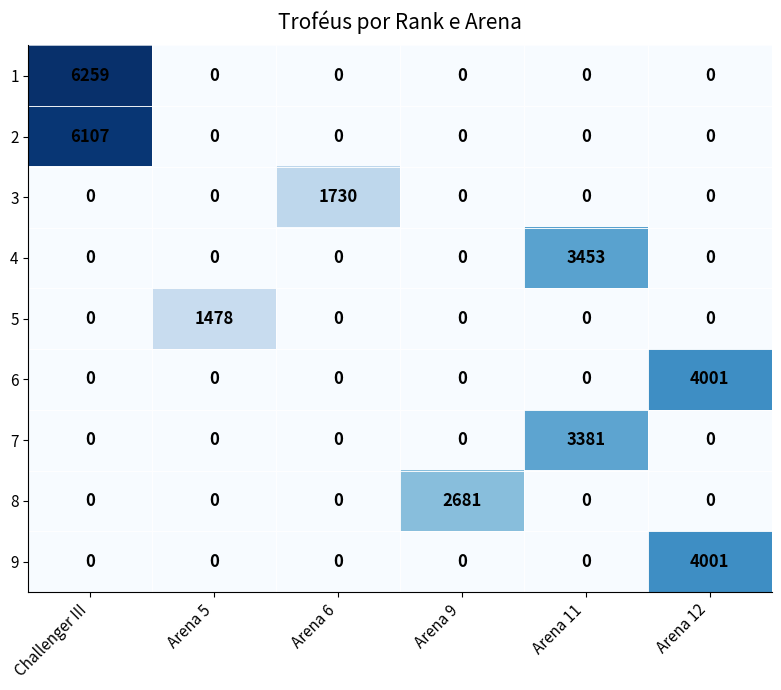

What is the difference between the 4 values at Arena 11 and Arena 9?

3453